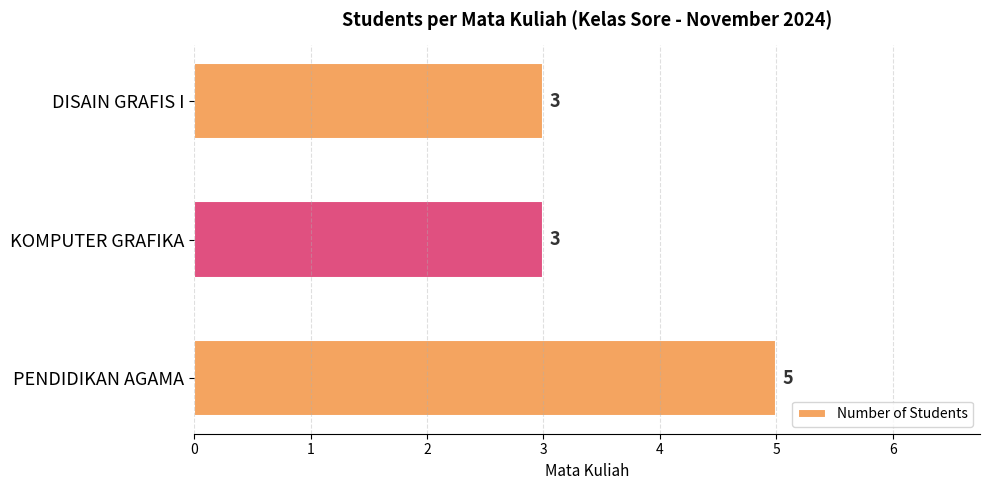

How many data points does each series have?

3